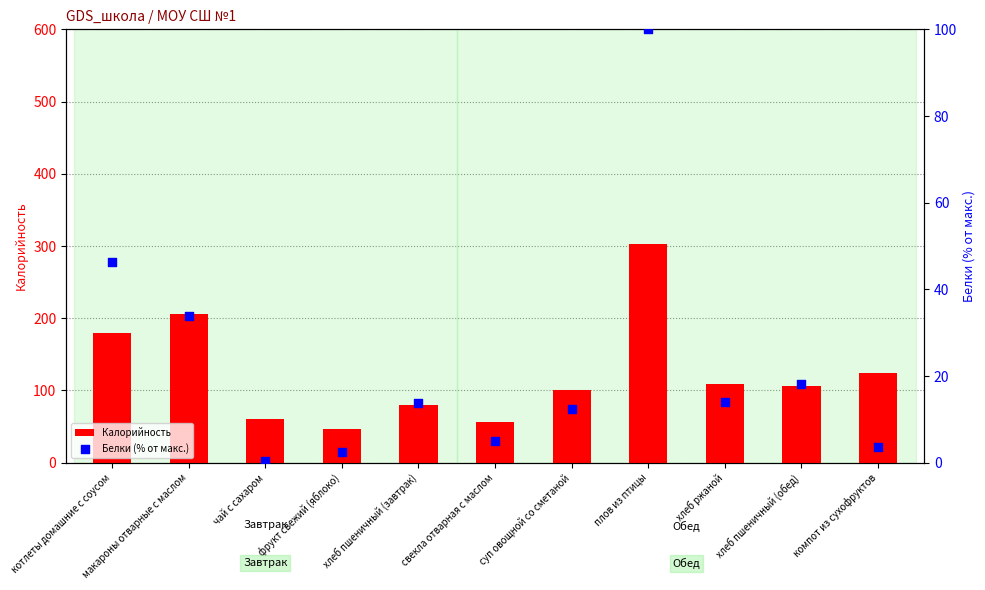

What is the total value across all series at котлеты домашние с соусом?

226.2